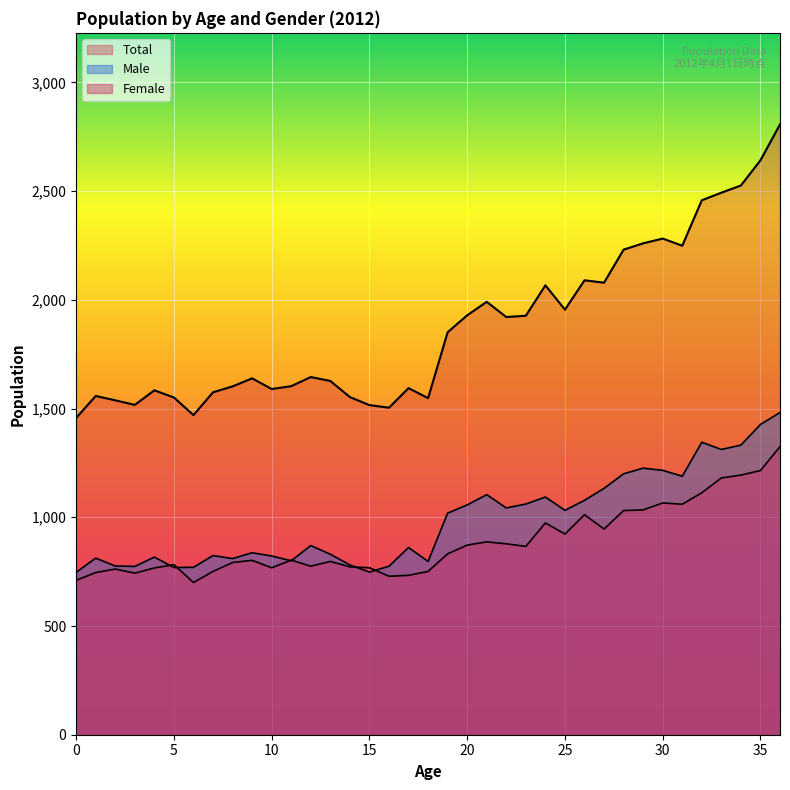

The Male series shows 1216 at 30. True or false?

True